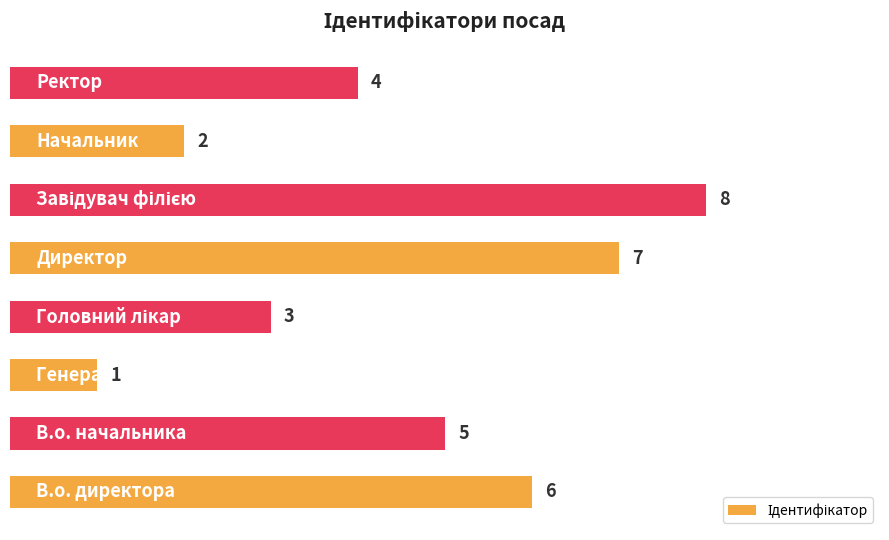

How many values are between 3 and 7?

5